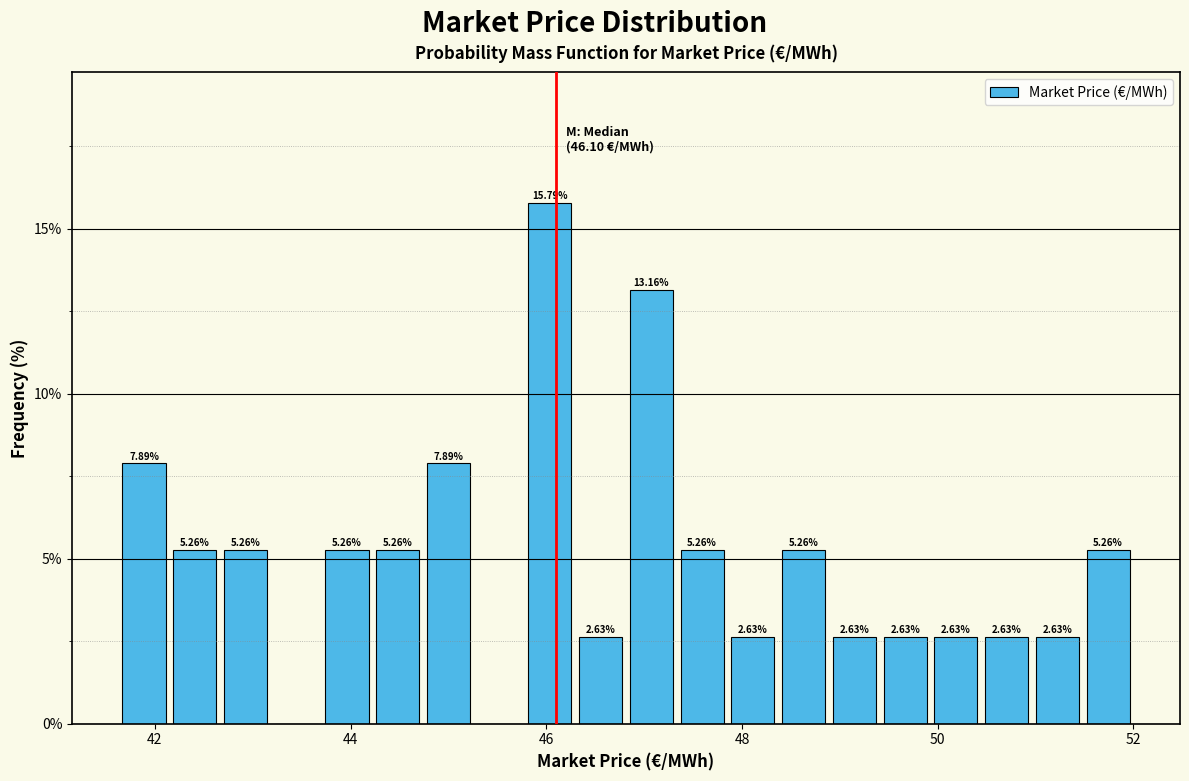

Read against the x-axis, roughly where is the centre of the tallest bar?

46.0